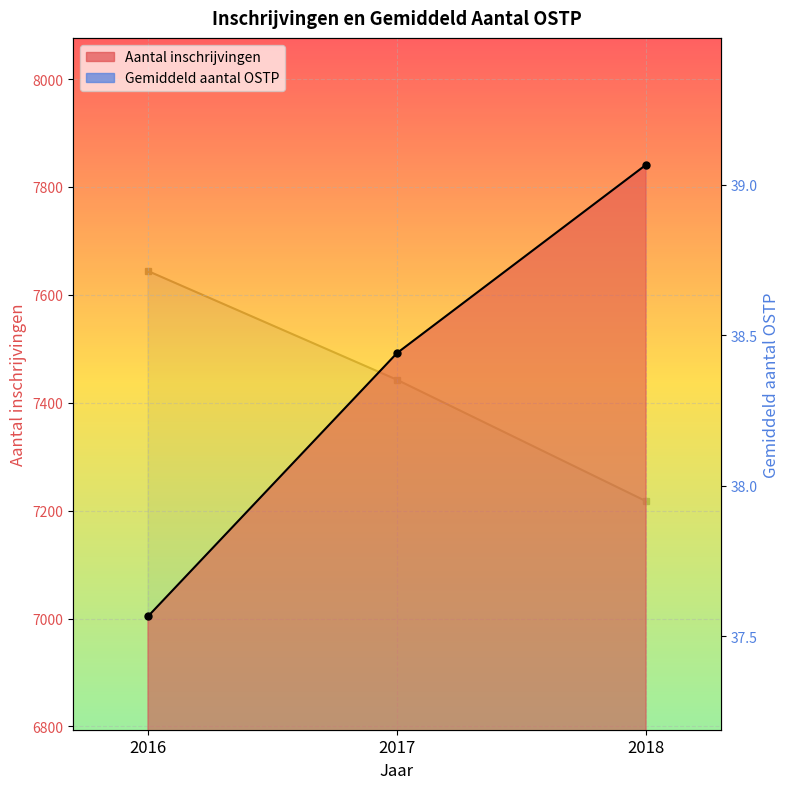

Is it true that Gemiddeld aantal OSTP equals 16.3 at 2018?

False